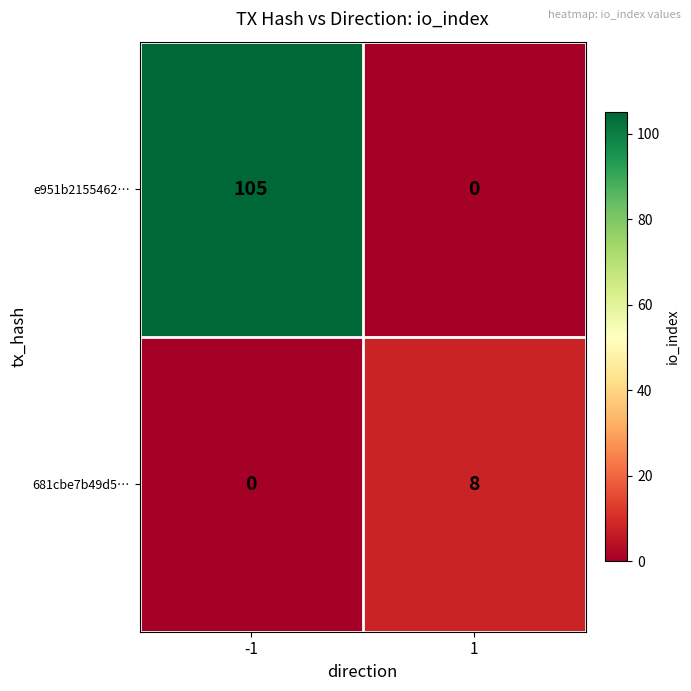

Rank the series by their average value, from lowest to highest.

681cbe7b49d5…, e951b2155462…